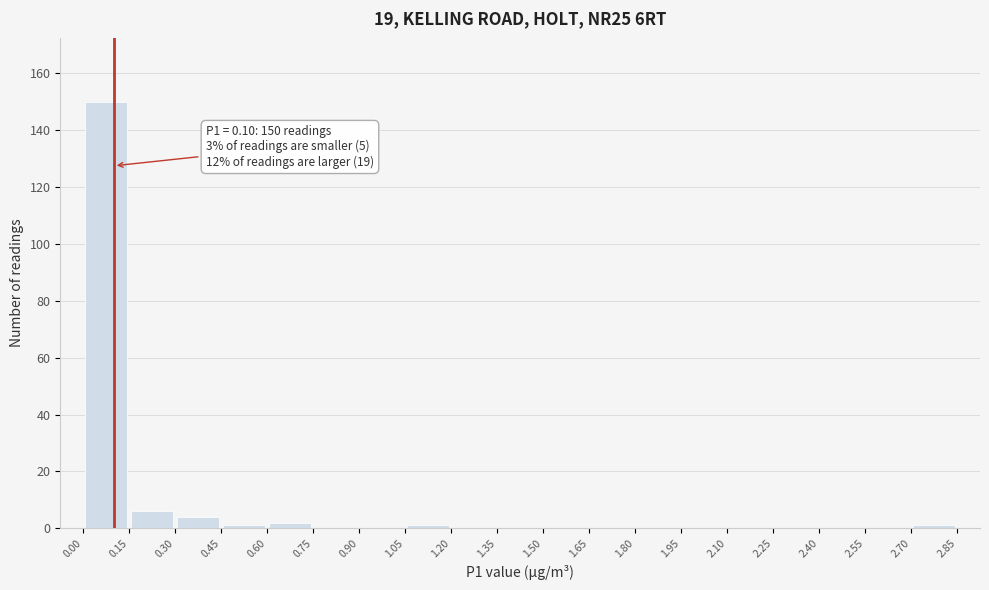

Over which range of the x-axis is the bar tallest?

0.00 to 0.15